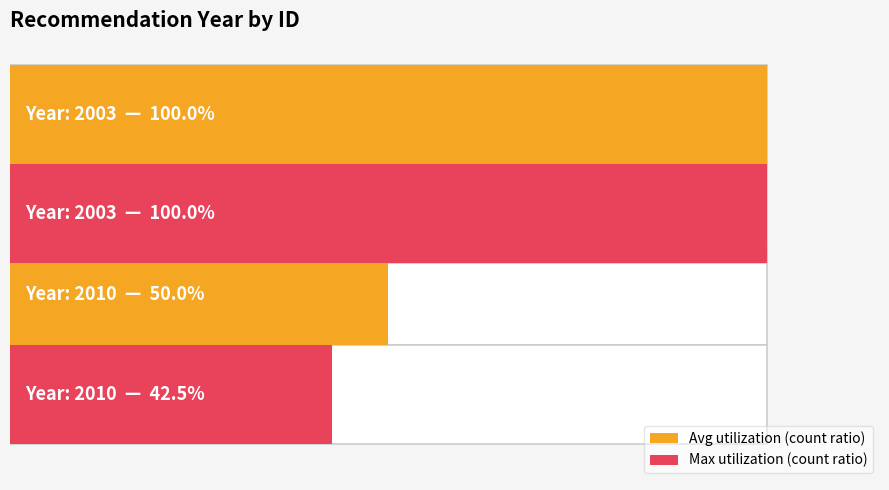

How many categories are shown in the chart?

2